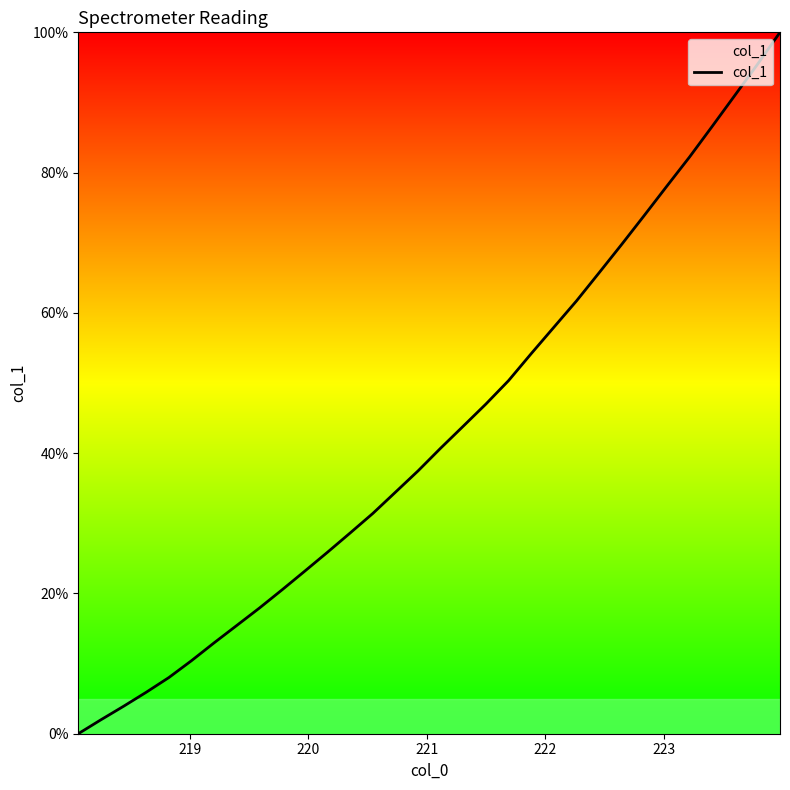

What is the difference between the maximum and minimum values?

100.0